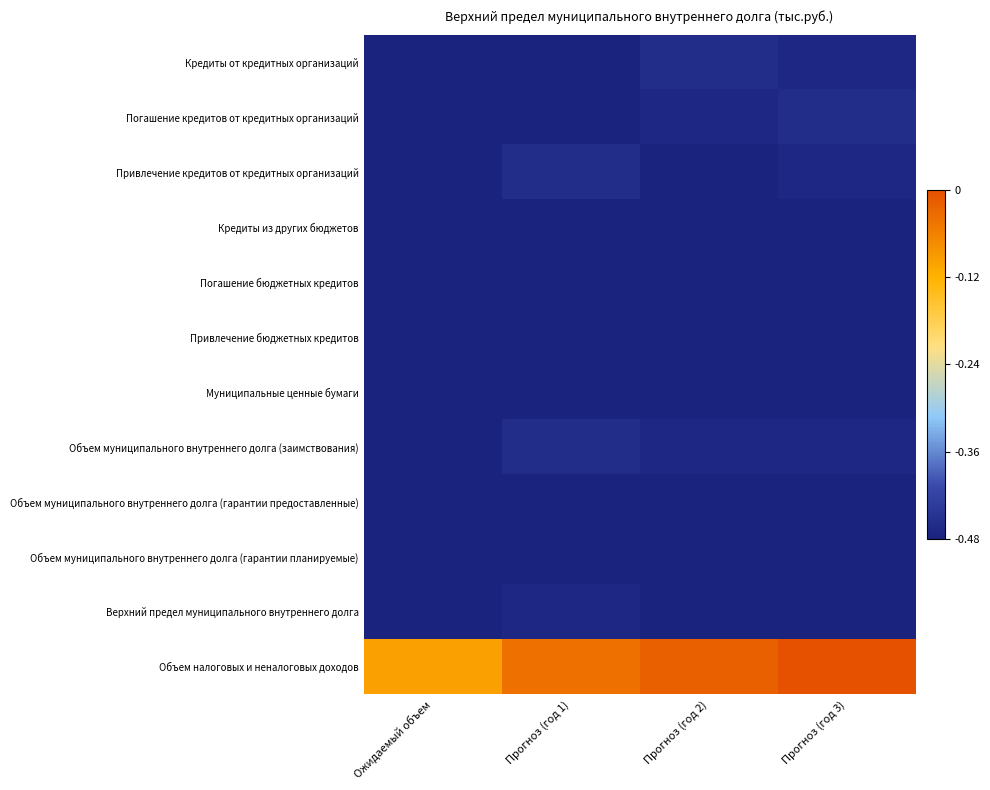

Which series has the widest spread of values?

Объем налоговых и неналоговых доходов